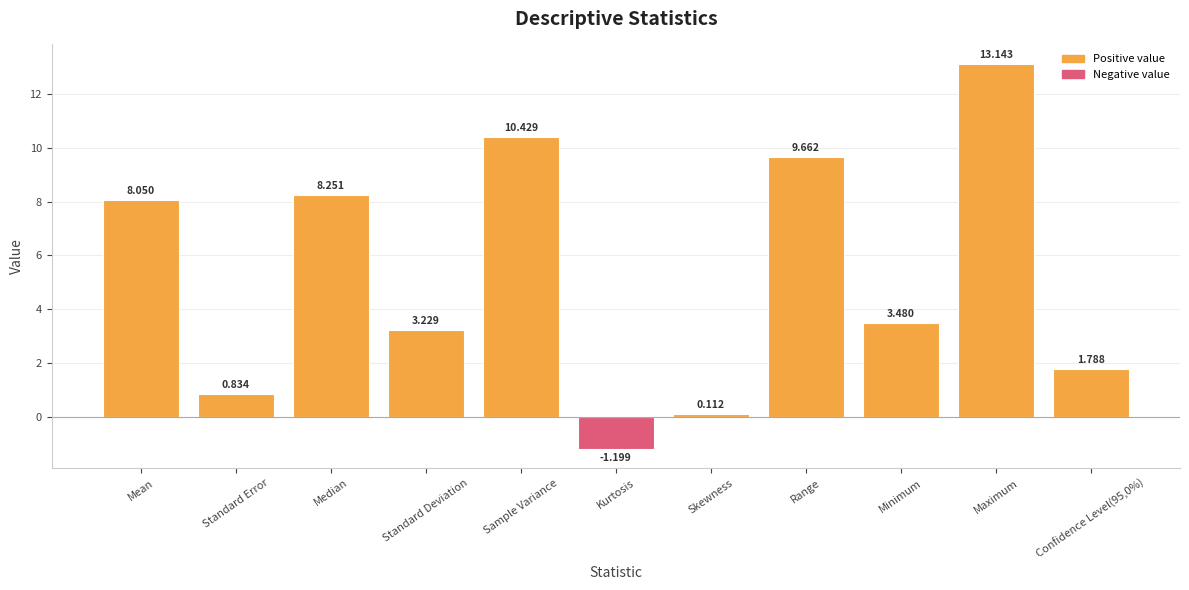

List the labels in order of value, smallest first.

Kurtosis, Skewness, Standard Error, Confidence Level(95,0%), Standard Deviation, Minimum, Mean, Median, Range, Sample Variance, Maximum